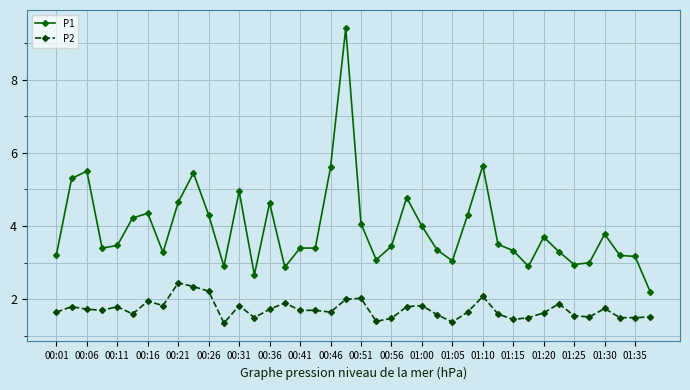

Which series has the widest spread of values?

P1